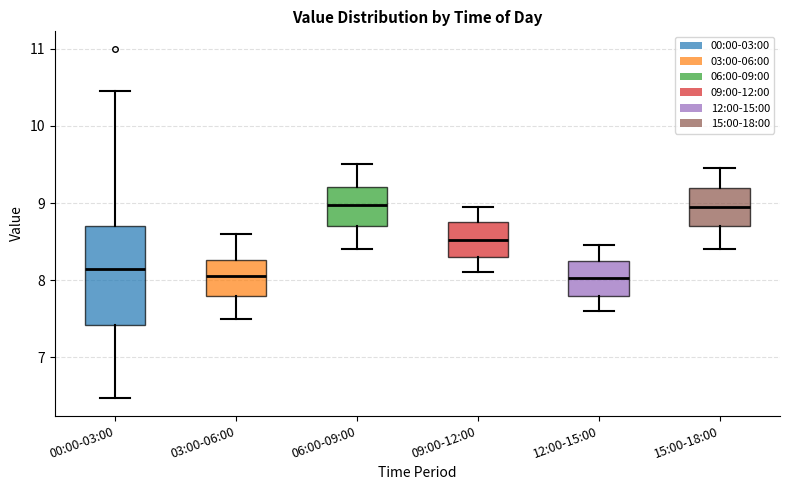

Which box is the tallest, from its lower edge to its upper edge?

00:00-03:00